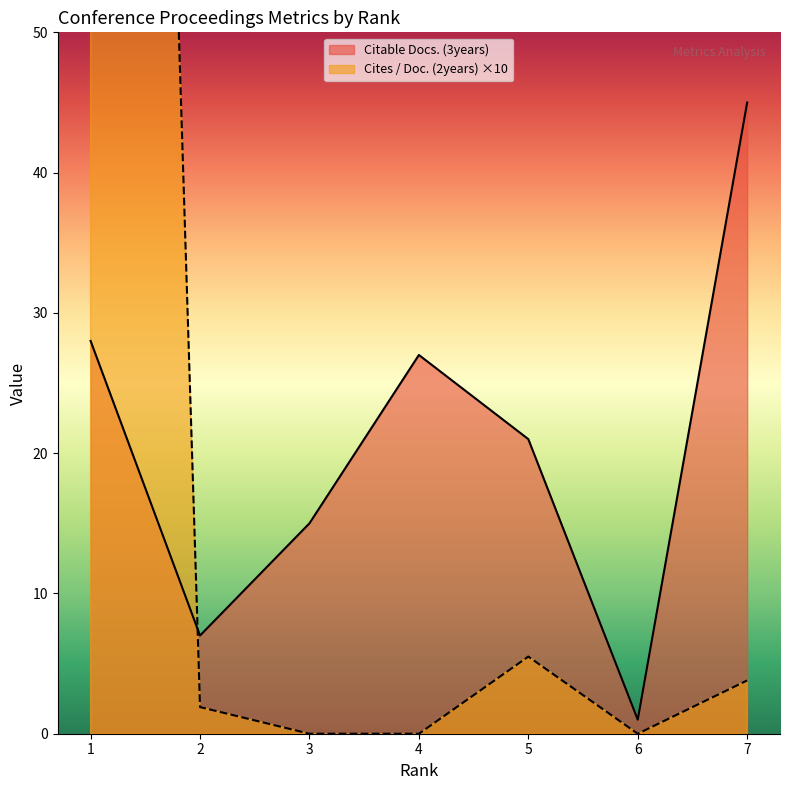

What is the total value across all series at 1?

278.0